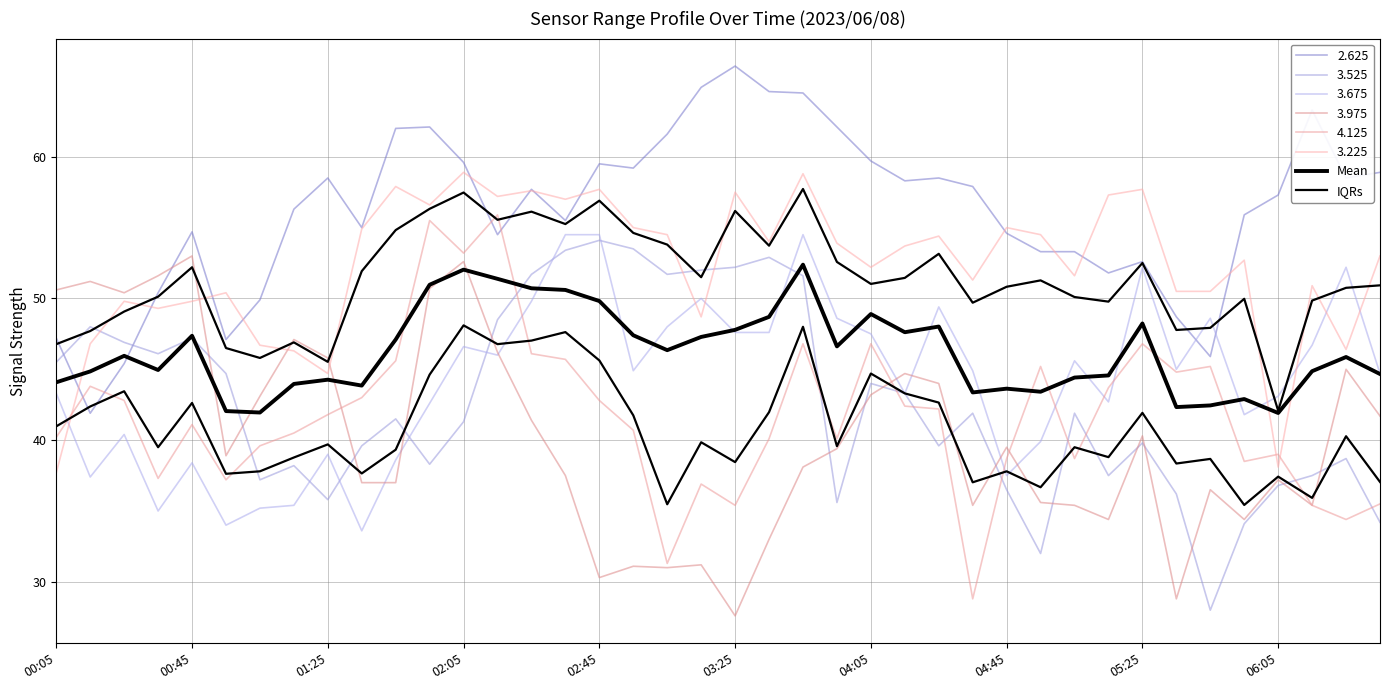

Is it true that Mean equals 10.4 at 14?

False